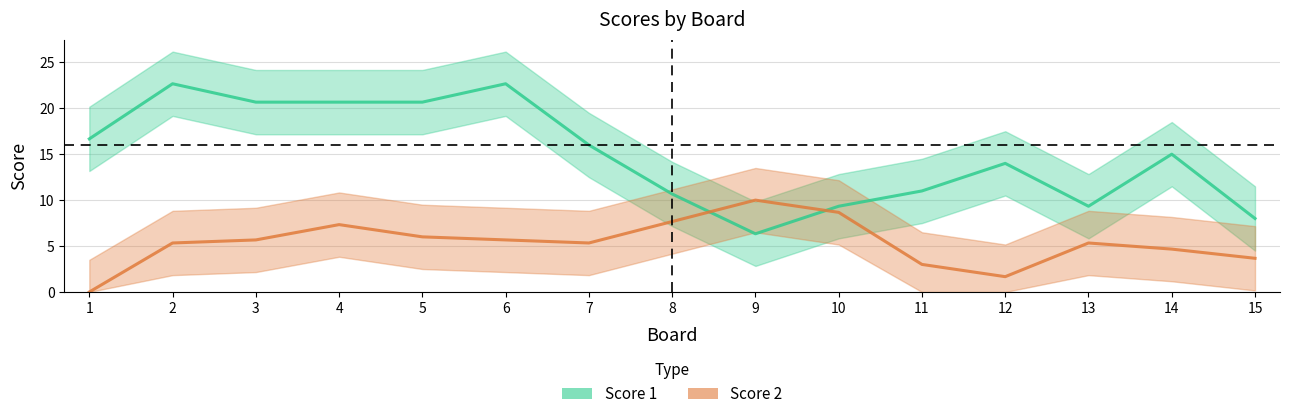

At 14, list the series in order from largest to smallest.

Score 1, Score 2